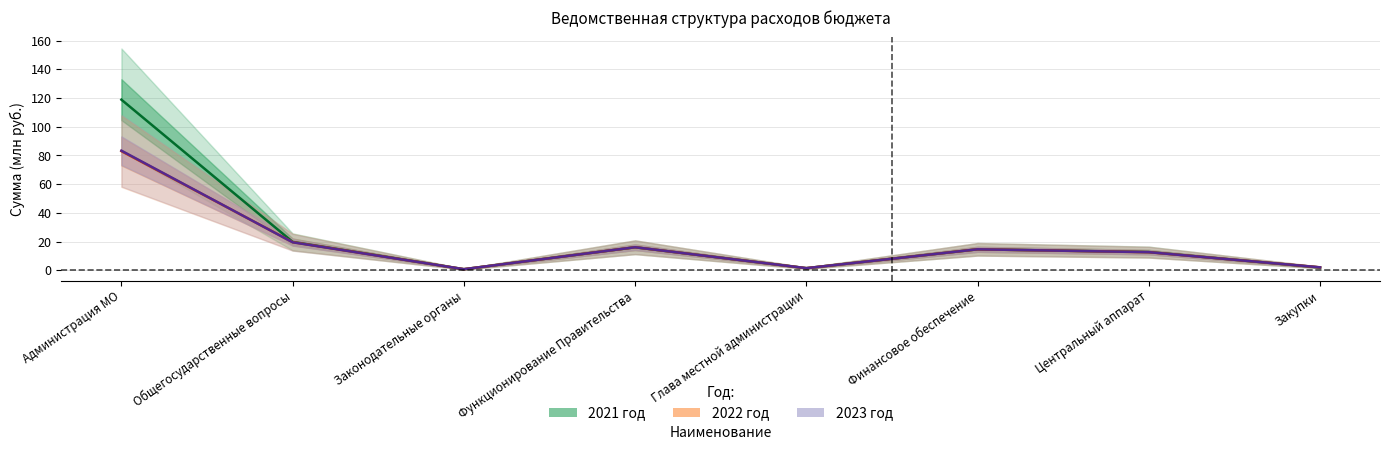

True or false: 2022 год has a value of 6.4 at Центральный аппарат.

False